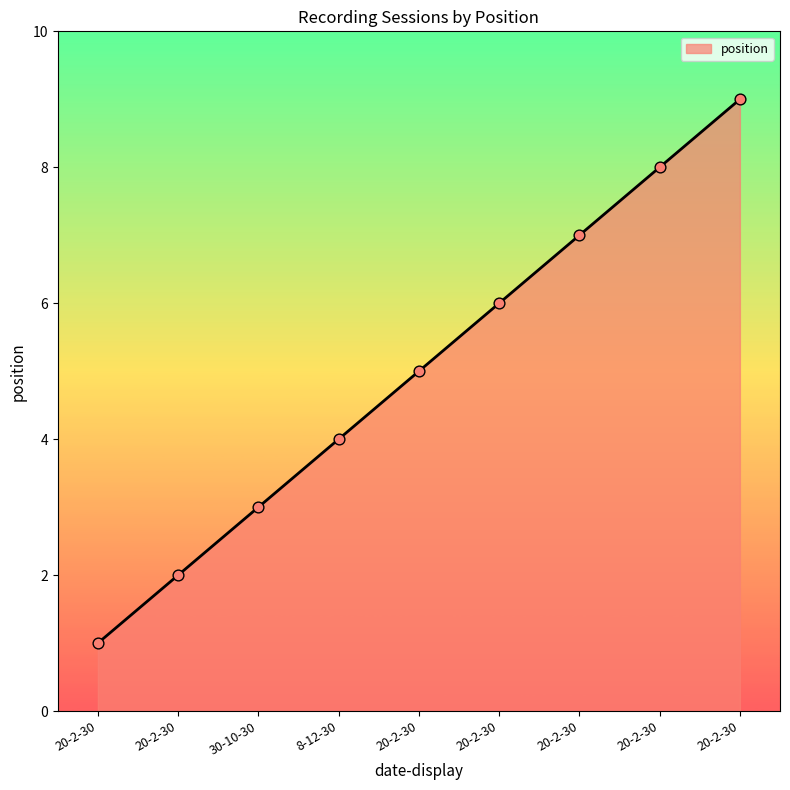

What is the change in value from 20-2-30 to 20-2-30?

+1